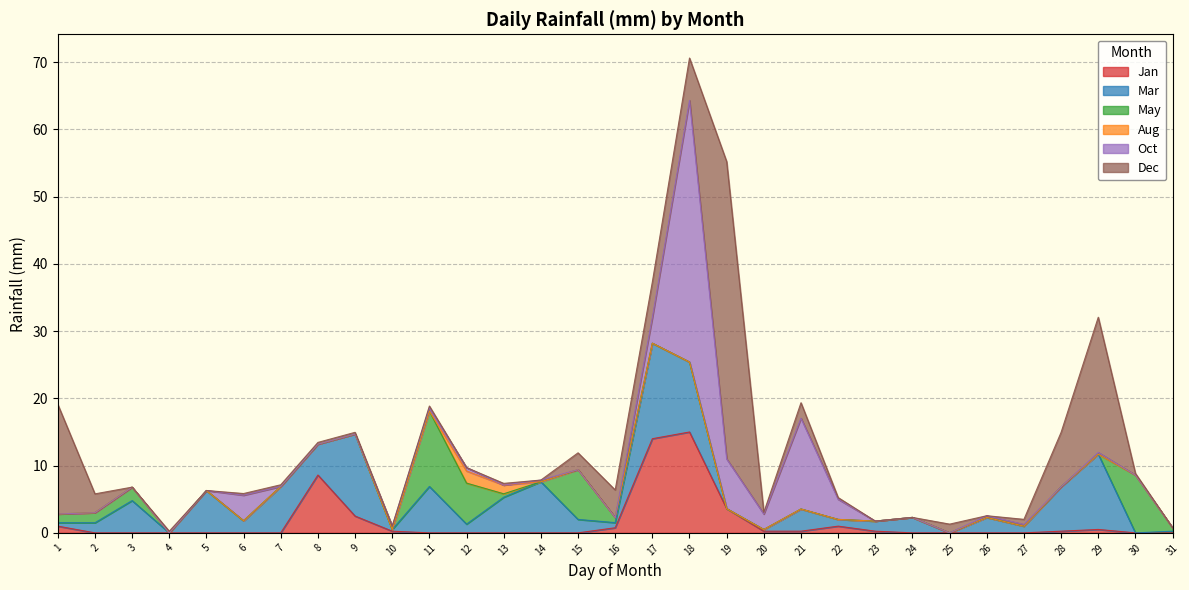

At how many categories does at least one series exceed 34?

2